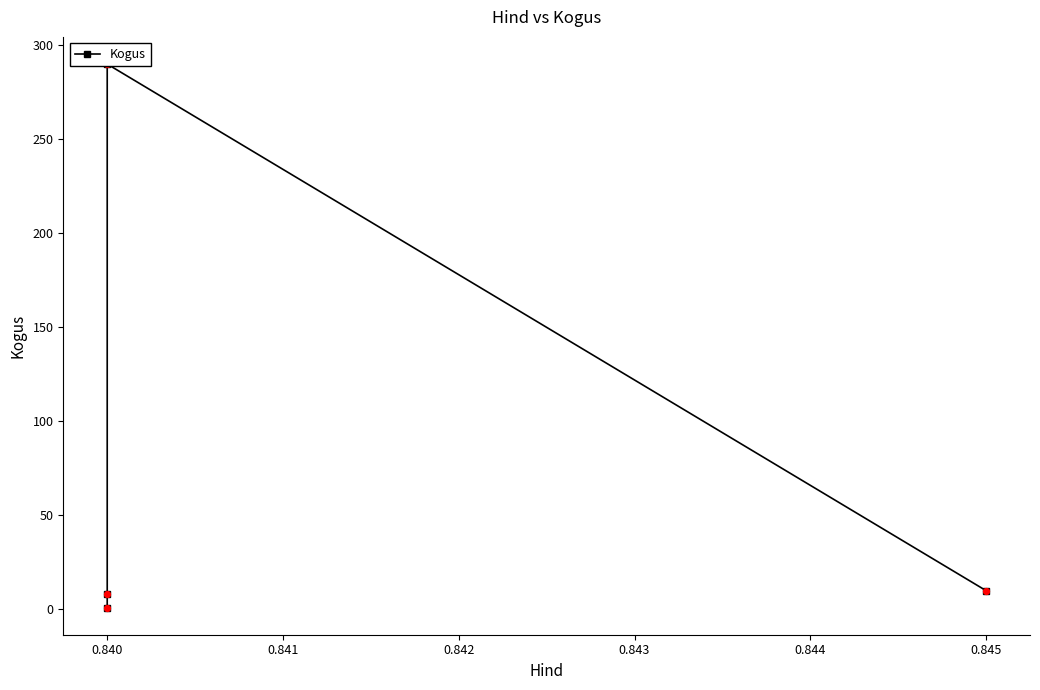

Which has a higher value, 0.840 or 0.840?

0.840